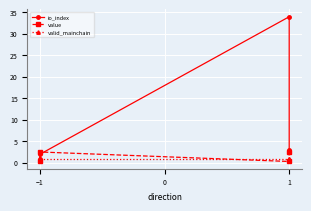

Reading left to right, list all the values displayed in this chart.

io_index: 1.0	2.0	34.0	3.0
value: 0.3	2.5	0.3	2.5
valid_mainchain: 1.0	1.0	1.0	1.0